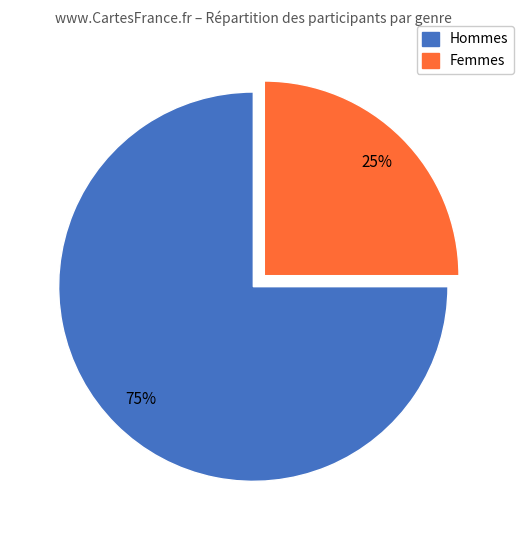

Do Hommes and Femmes together represent more than half of the pie?

Yes